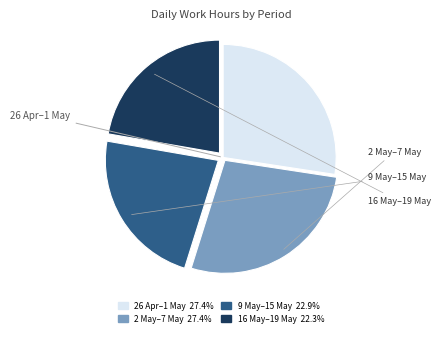

Does any single category account for the majority?

No